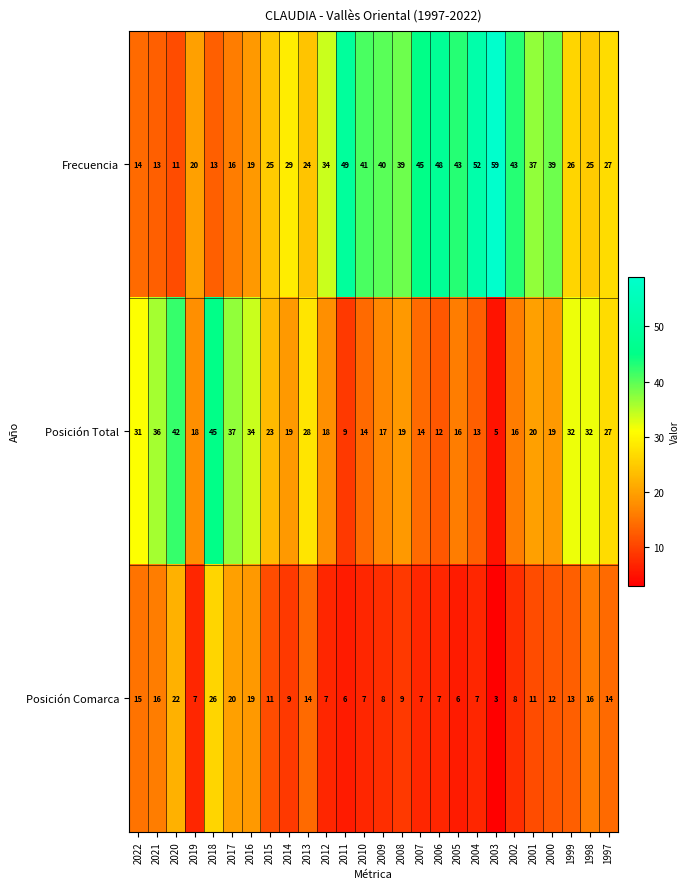

List the series in order of their overall mean, lowest first.

Posición Comarca, Posición Total, Frecuencia